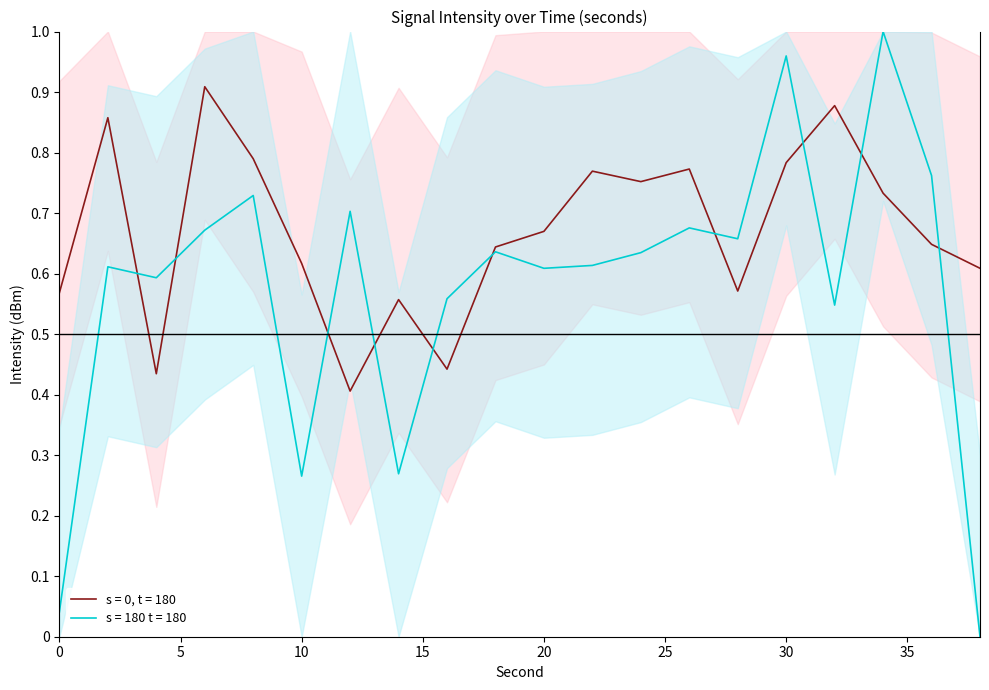

In s = 0, t = 180, how many points are higher than both neighbors (excluding endpoints)?

6